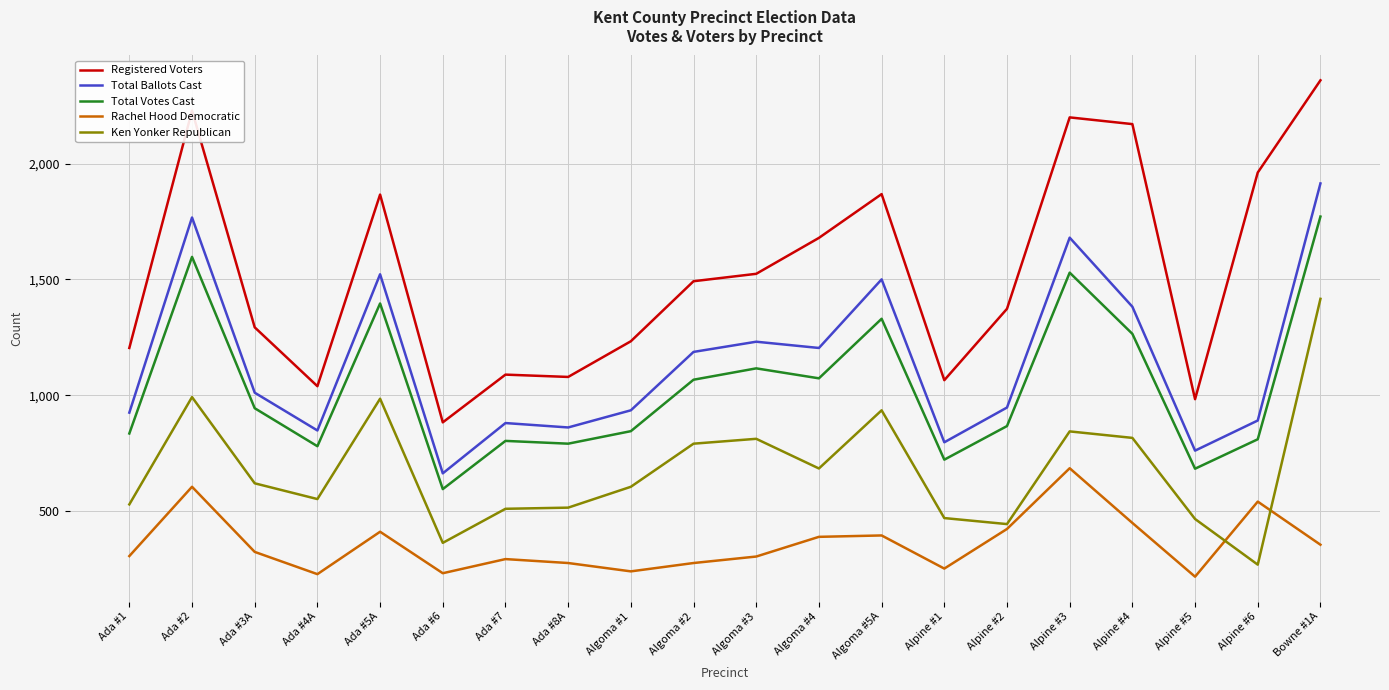

At which label does Total Ballots Cast first exceed 1011?

Ada #2